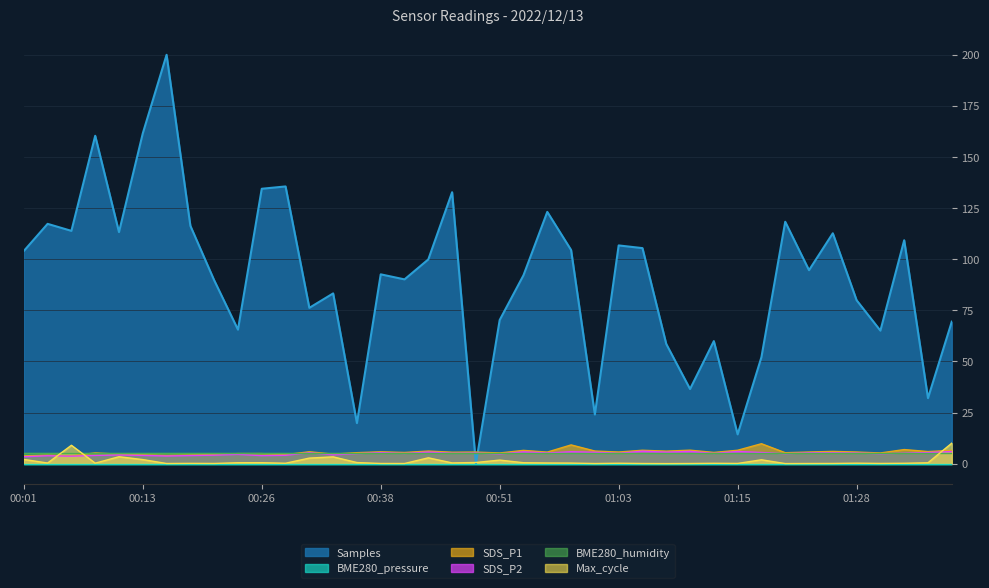

At which category does the chart reach its minimum across all series?

00:48